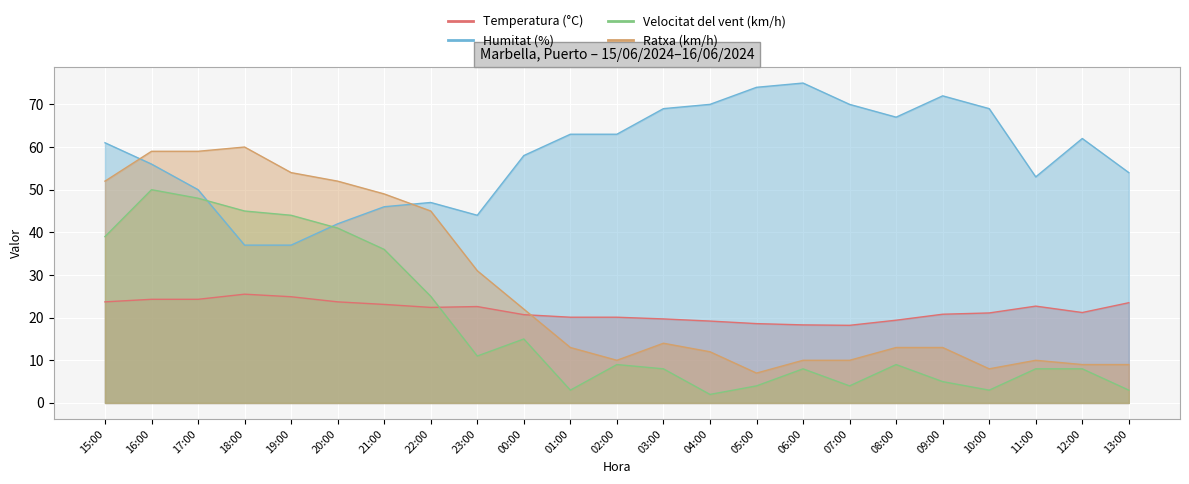

Reading right to left, extract all data points from this chart.

Temperatura (°C): 23.5	21.2	22.7	21.1	20.8	19.4	18.2	18.3	18.6	19.2	19.7	20.1	20.1	20.7	22.6	22.4	23.1	23.7	24.9	25.5	24.3	24.3	23.7
Humitat (%): 54.0	62.0	53.0	69.0	72.0	67.0	70.0	75.0	74.0	70.0	69.0	63.0	63.0	58.0	44.0	47.0	46.0	42.0	37.0	37.0	50.0	56.0	61.0
Velocitat del vent (km/h): 3.0	8.0	8.0	3.0	5.0	9.0	4.0	8.0	4.0	2.0	8.0	9.0	3.0	15.0	11.0	25.0	36.0	41.0	44.0	45.0	48.0	50.0	39.0
Ratxa (km/h): 9.0	9.0	10.0	8.0	13.0	13.0	10.0	10.0	7.0	12.0	14.0	10.0	13.0	22.0	31.0	45.0	49.0	52.0	54.0	60.0	59.0	59.0	52.0